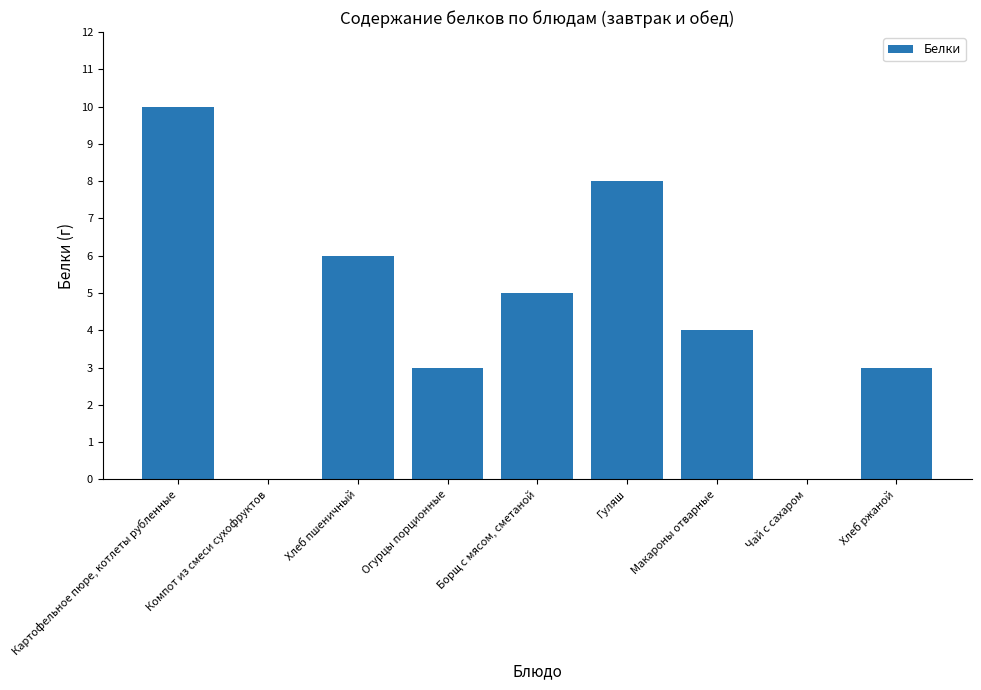

What is the change in value from Хлеб пшеничный to Хлеб ржаной?

-3